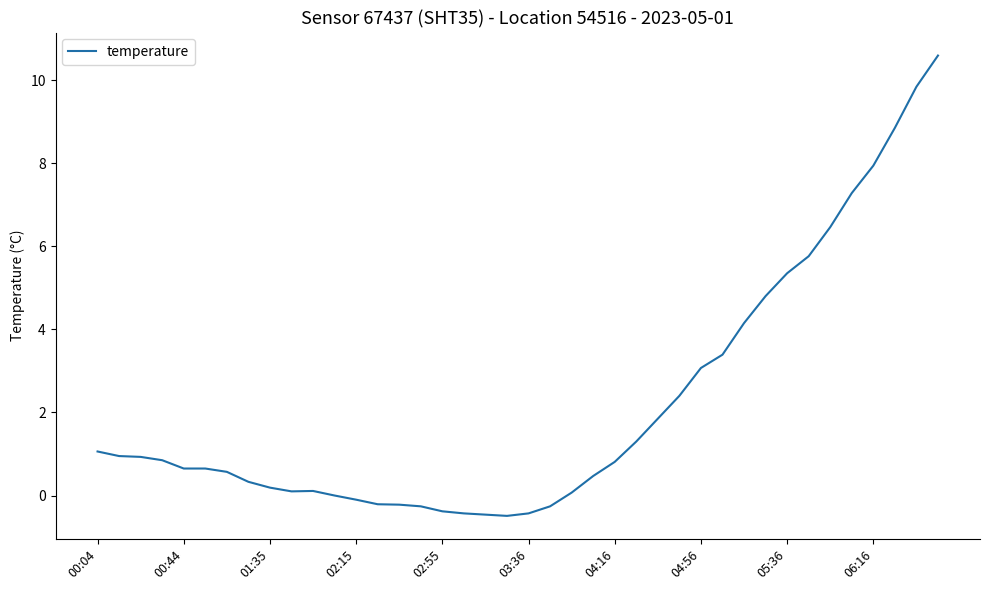

What is the smallest value displayed?

-0.5